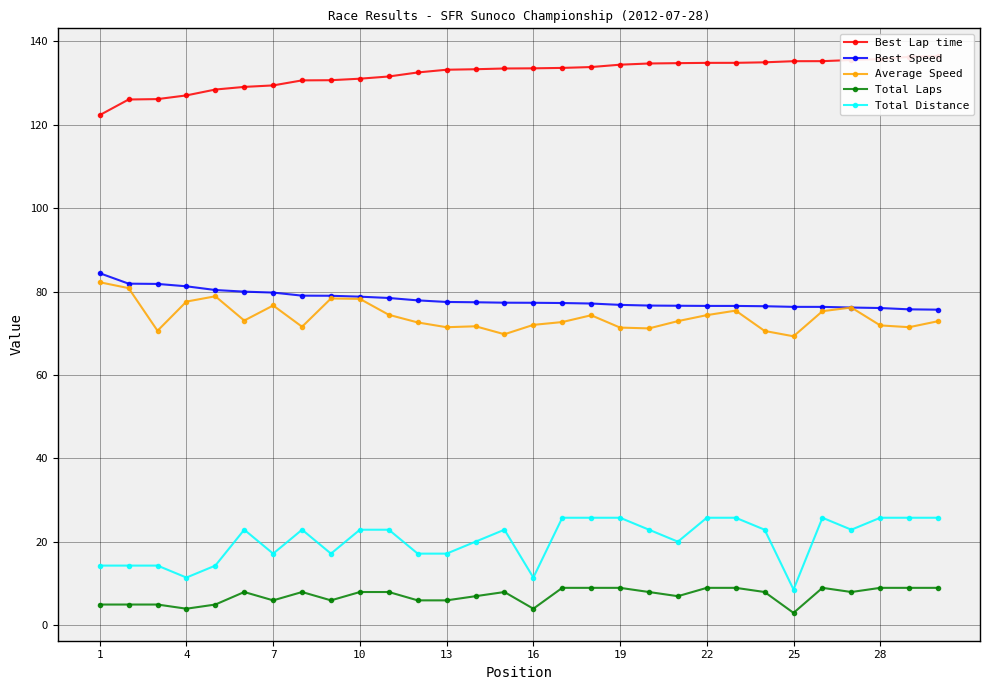

True or false: Average Speed has more than 1 points higher than both neighbors.

True